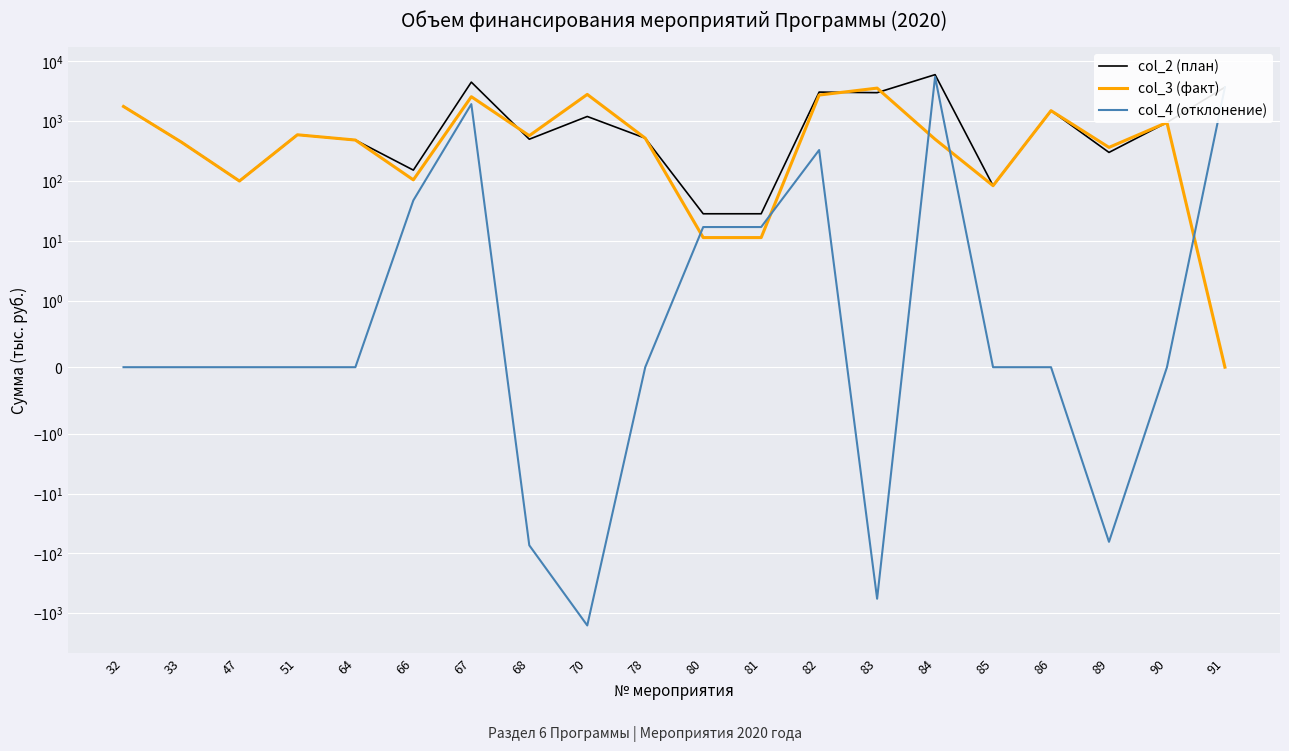

True or false: col_4 and col_2 cross at least once.

False